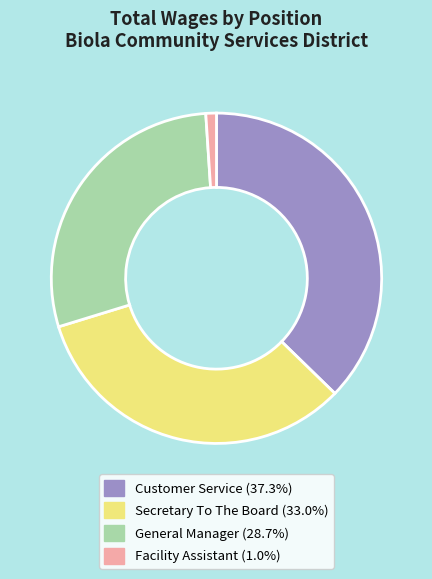

Is there a majority slice in this chart?

No